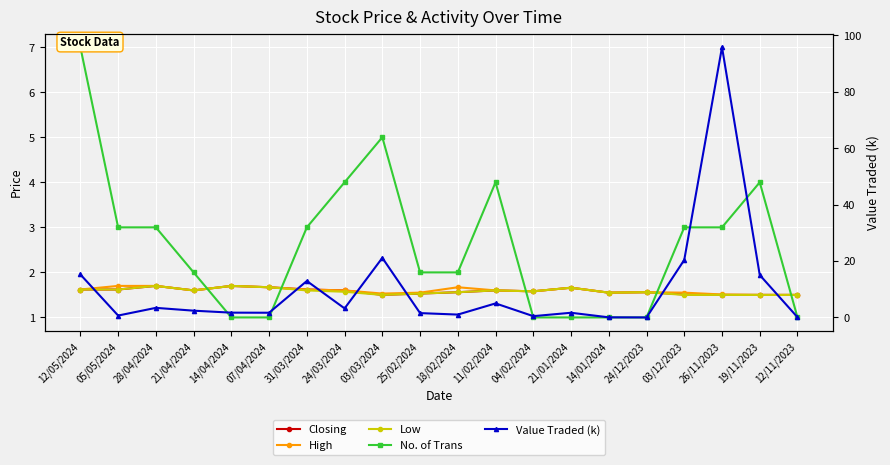

Reading left to right, extract all data points from this chart.

Closing: 1.6	1.6	1.7	1.6	1.7	1.7	1.6	1.6	1.5	1.5	1.6	1.6	1.6	1.7	1.6	1.6	1.5	1.5	1.5	1.5
High: 1.6	1.7	1.7	1.6	1.7	1.7	1.6	1.6	1.5	1.6	1.7	1.6	1.6	1.7	1.6	1.6	1.6	1.5	1.5	1.5
Low: 1.6	1.6	1.7	1.6	1.7	1.7	1.6	1.6	1.5	1.5	1.6	1.6	1.6	1.7	1.6	1.6	1.5	1.5	1.5	1.5
No. of Trans: 7.0	3.0	3.0	2.0	1.0	1.0	3.0	4.0	5.0	2.0	2.0	4.0	1.0	1.0	1.0	1.0	3.0	3.0	4.0	1.0
Value Traded (k): 15.2	0.7	3.4	2.4	1.7	1.7	12.9	3.2	21.1	1.5	1.0	5.0	0.5	1.7	0.0	0.0	20.4	95.8	15.0	0.1